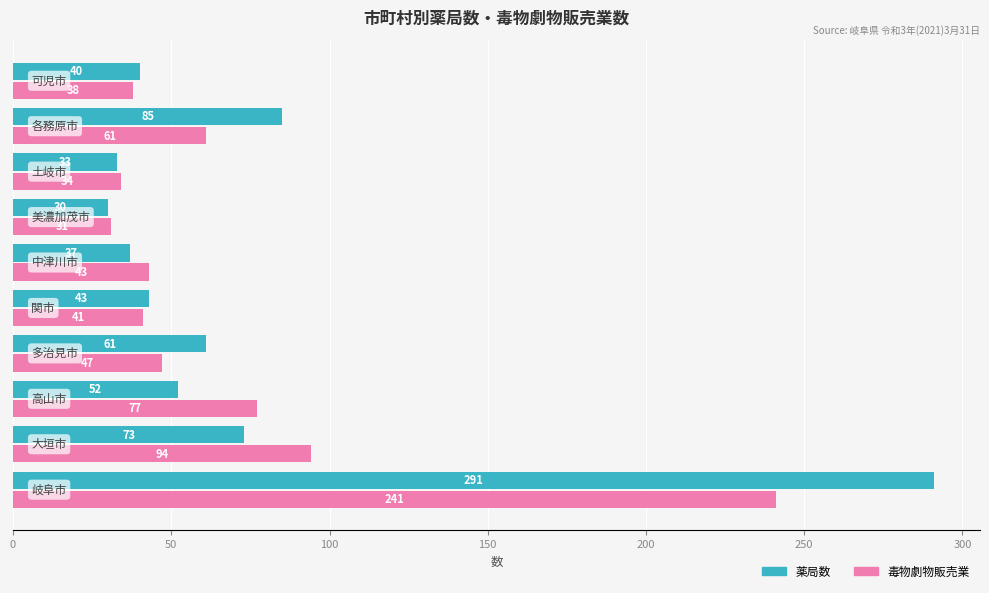

Which series has the largest total across all categories?

薬局数